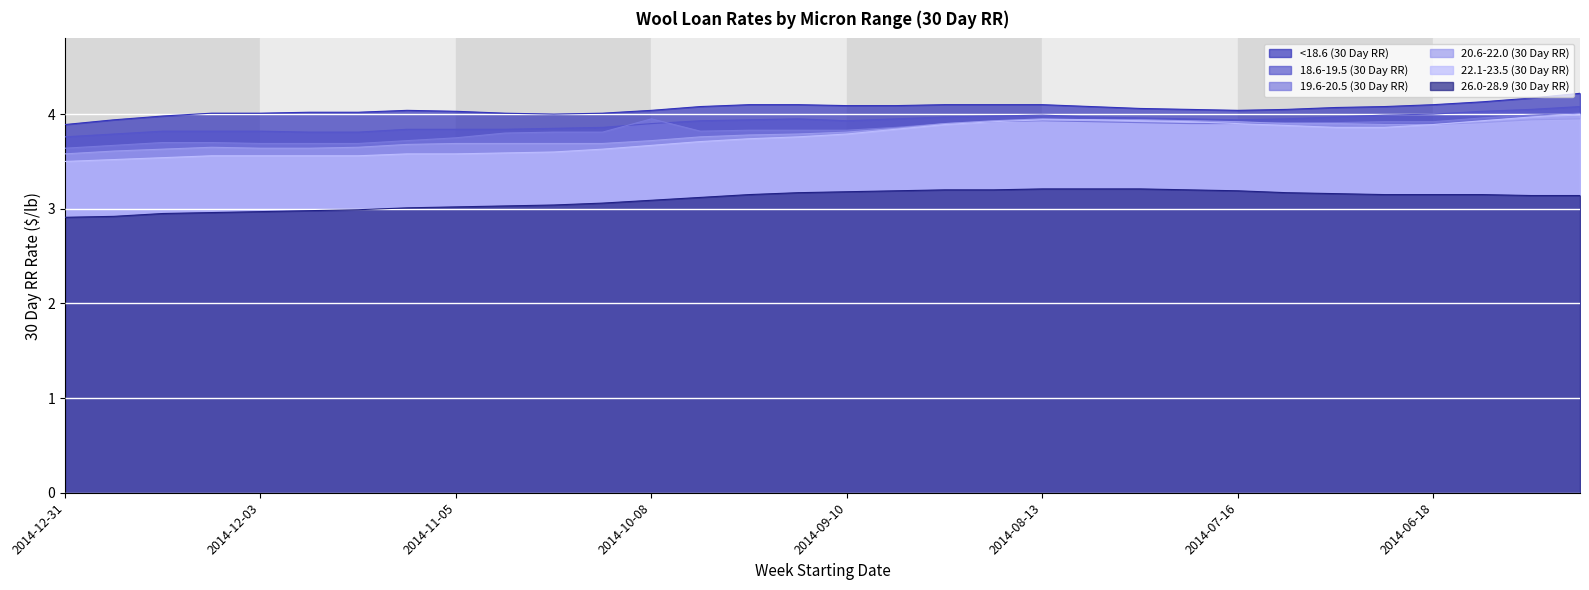

What is the label of the 8th point from the right?

2014-07-16